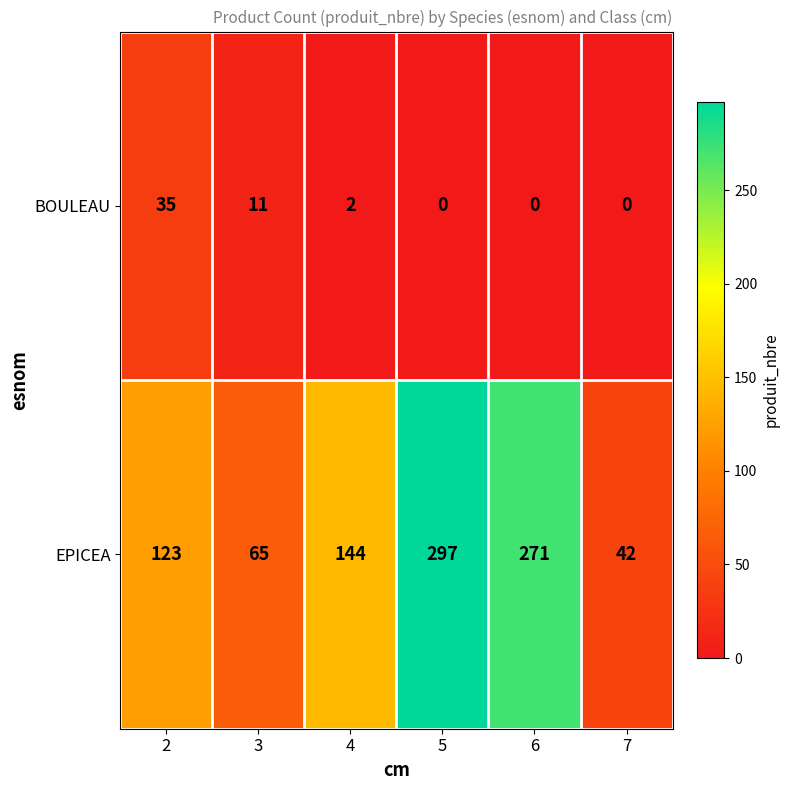

Which series has the largest range (max minus min)?

EPICEA